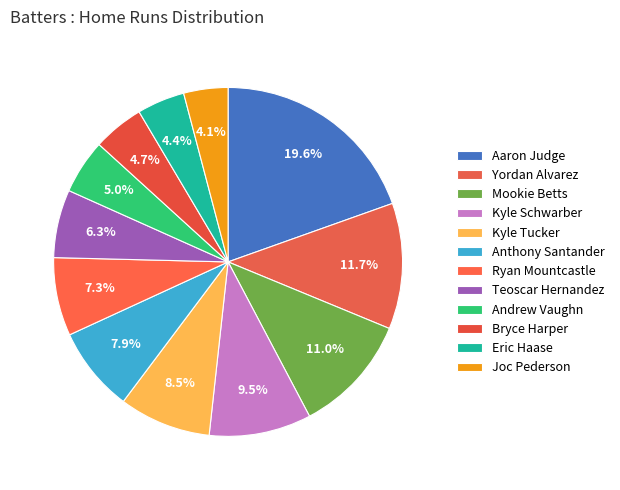

How many slices are in this pie chart?

12